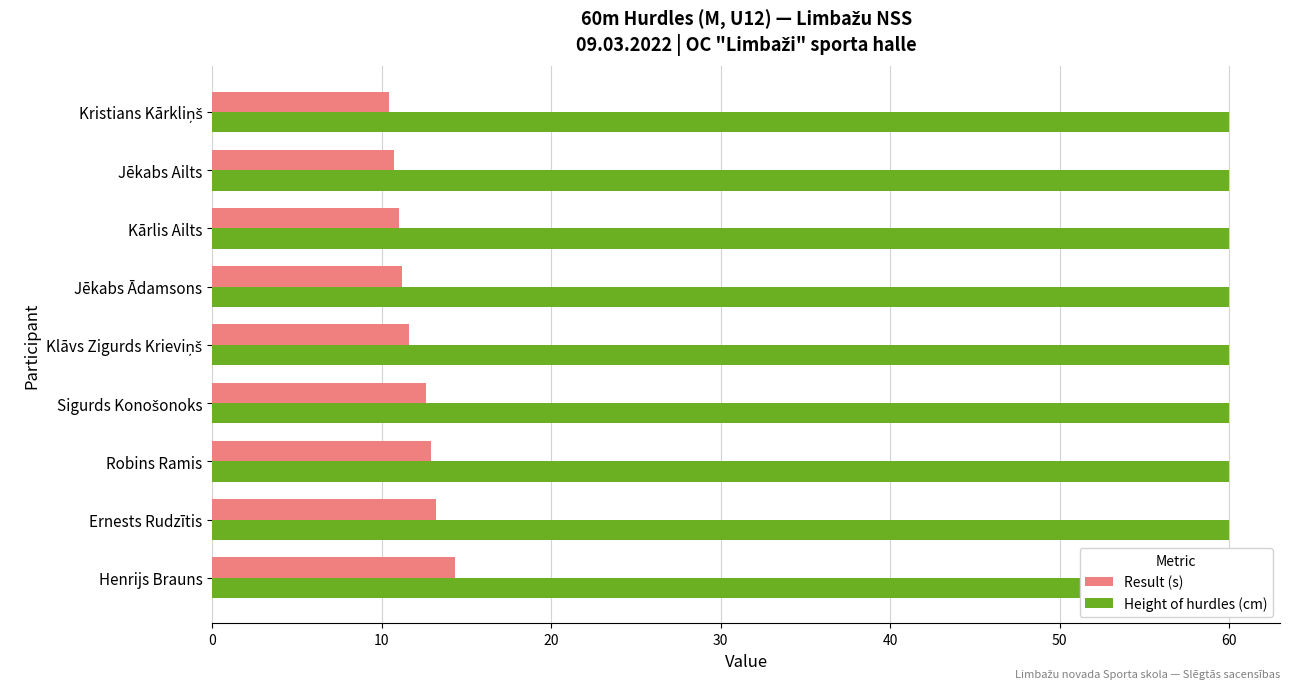

How many bars are there in total?

18